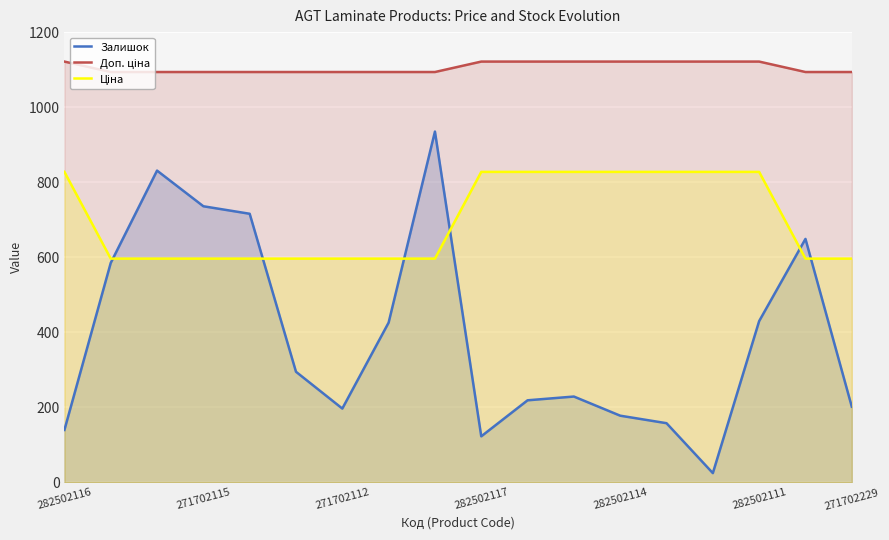

Which series has the largest total across all categories?

Доп. ціна